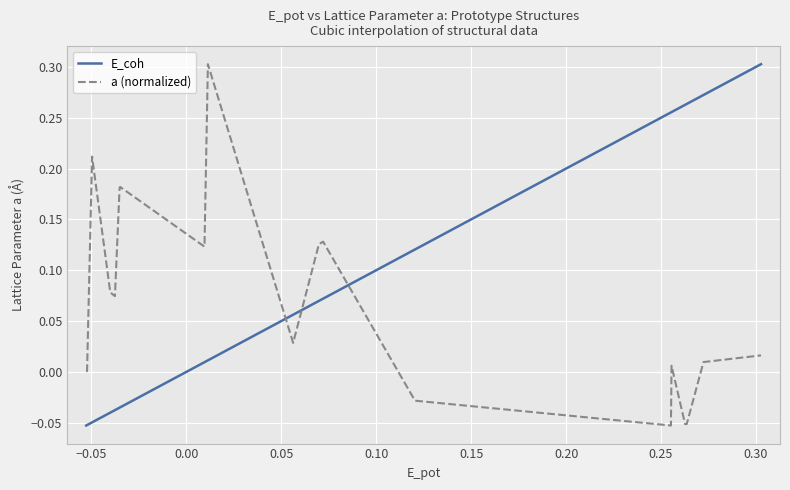

Which series has the largest total across all categories?

E_coh